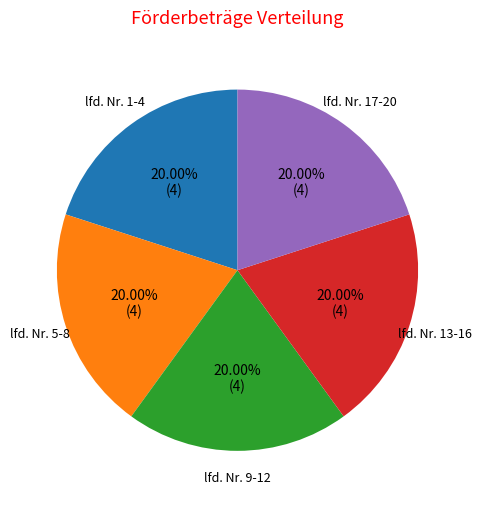

Is there a majority slice in this chart?

No